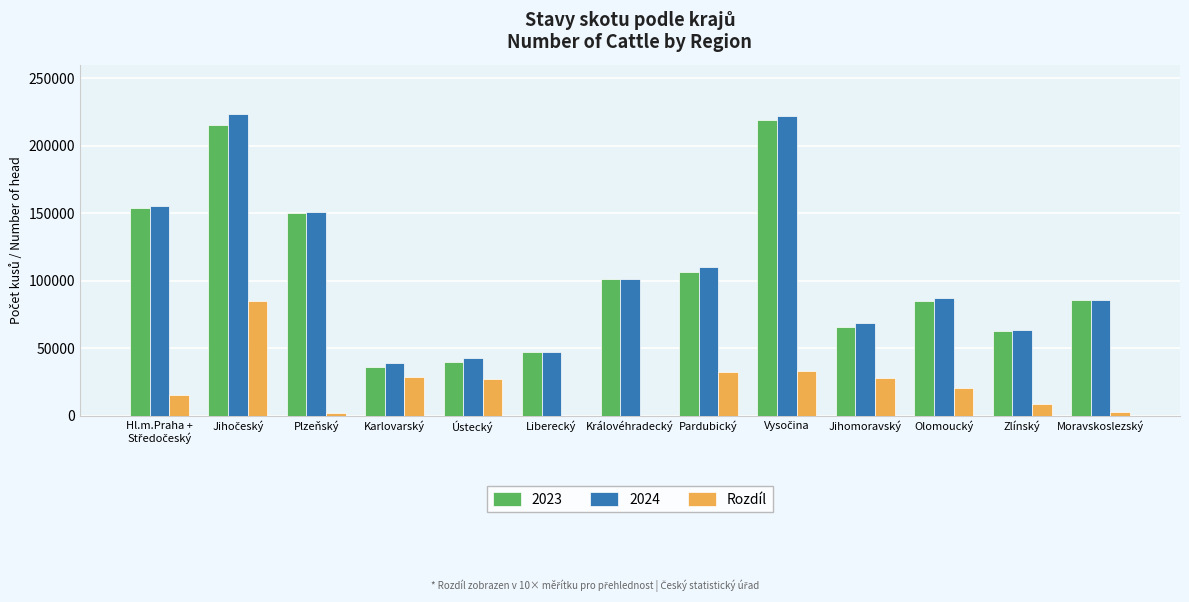

List the labels in order of value, smallest first.

Liberecký, Královéhradecký, Plzeňský, Moravskoslezský, Zlínský, Hl.m.Praha +
Středočeský, Olomoucký, Ústecký, Jihomoravský, Karlovarský, Pardubický, Vysočina, Jihočeský